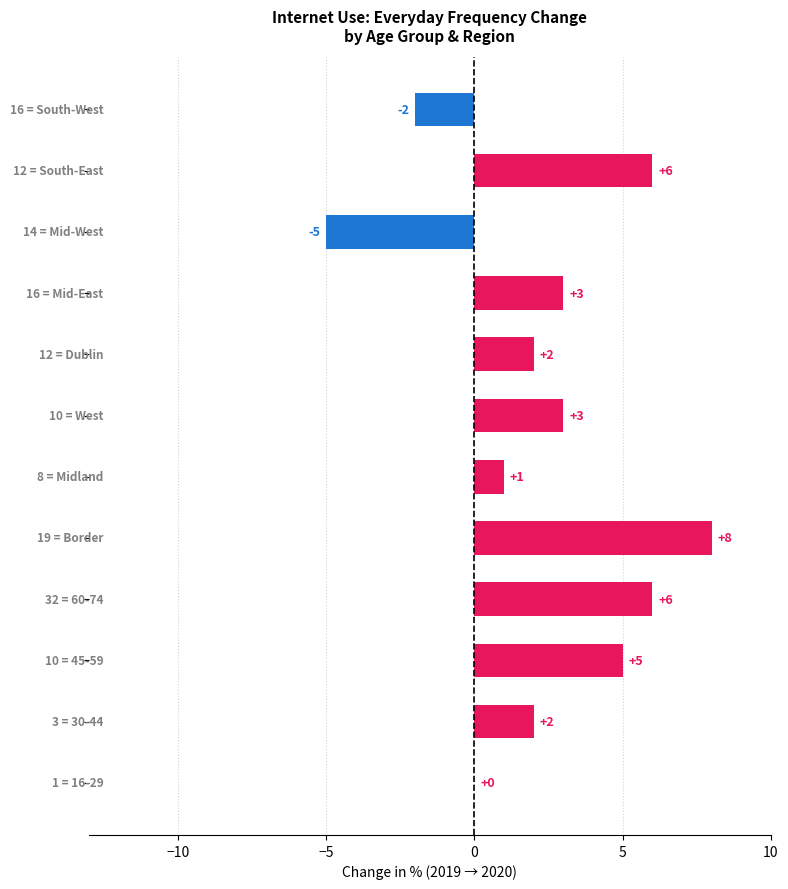

What is the greatest value displayed?

8